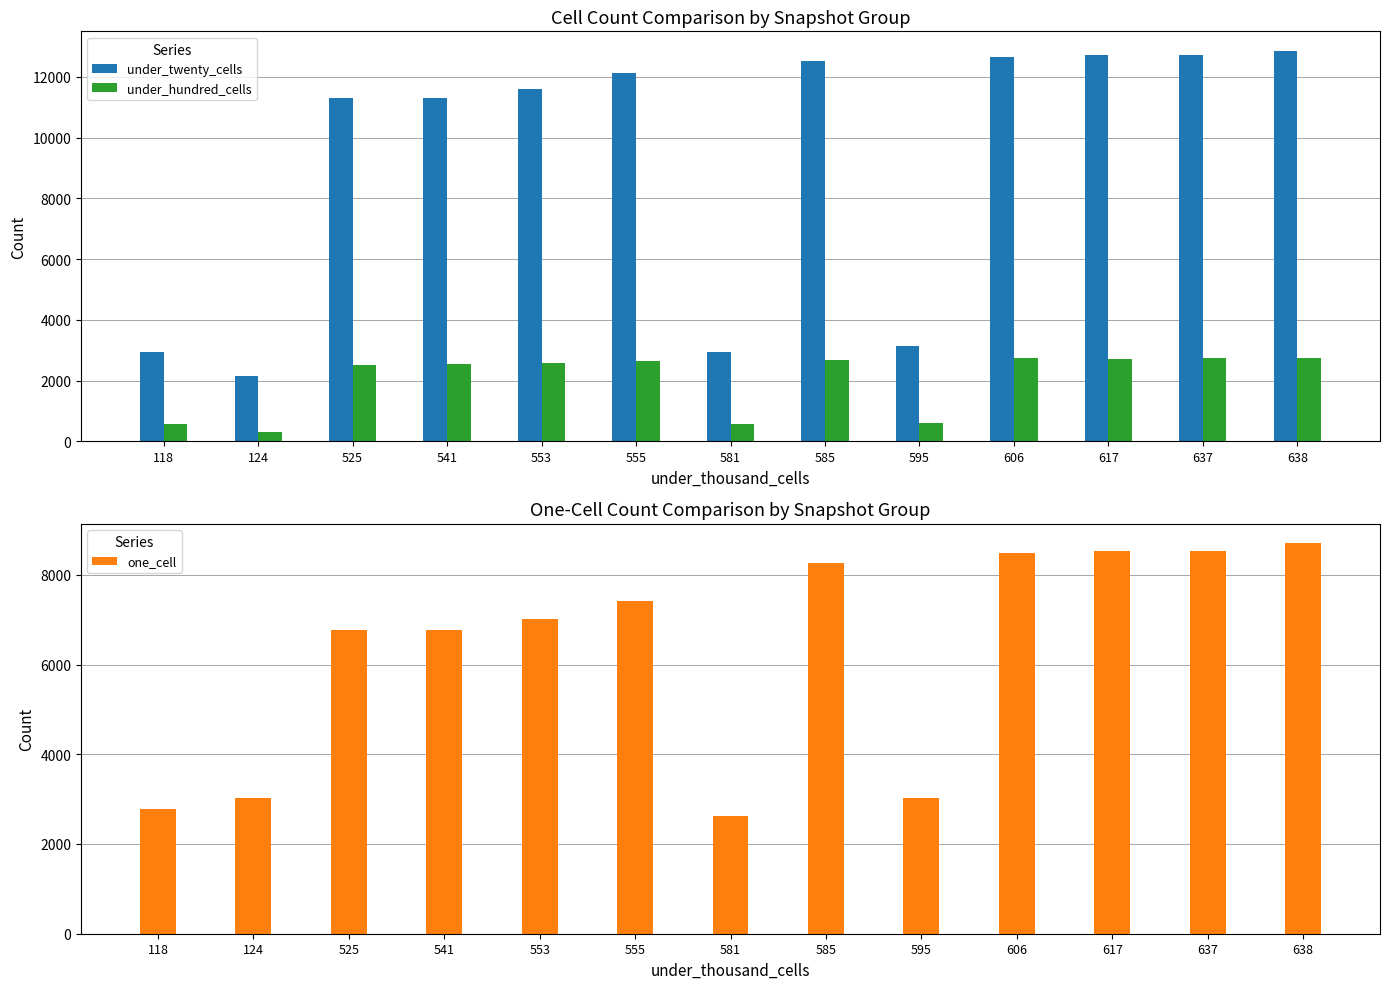

What is the total value across all series at 606?

23894